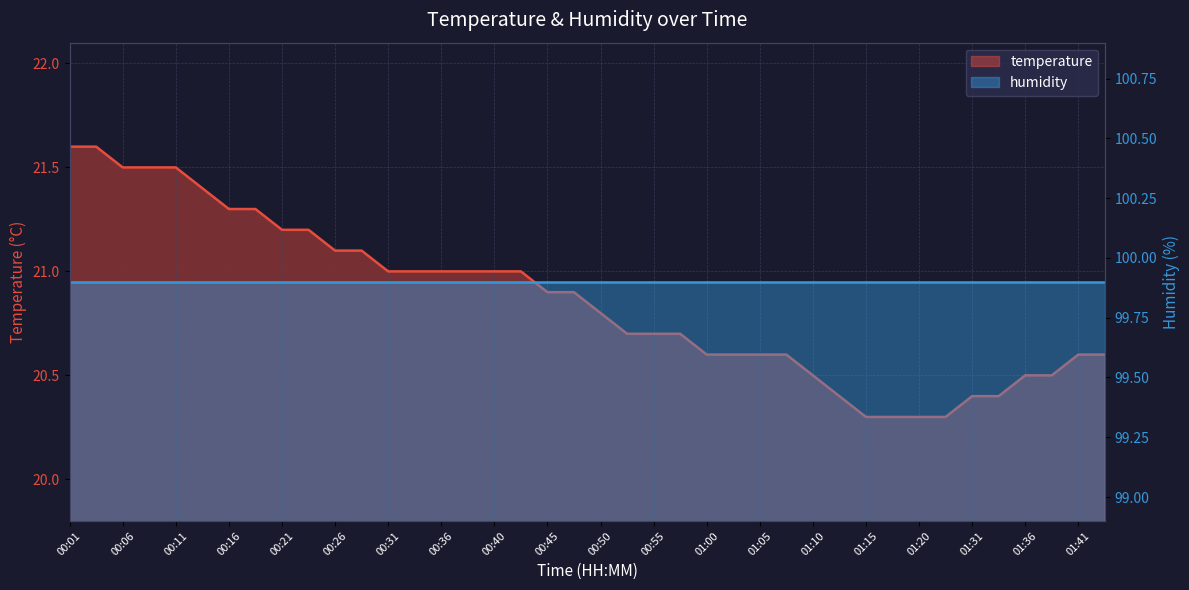

Is it true that temperature equals 20.6 at 38?

True